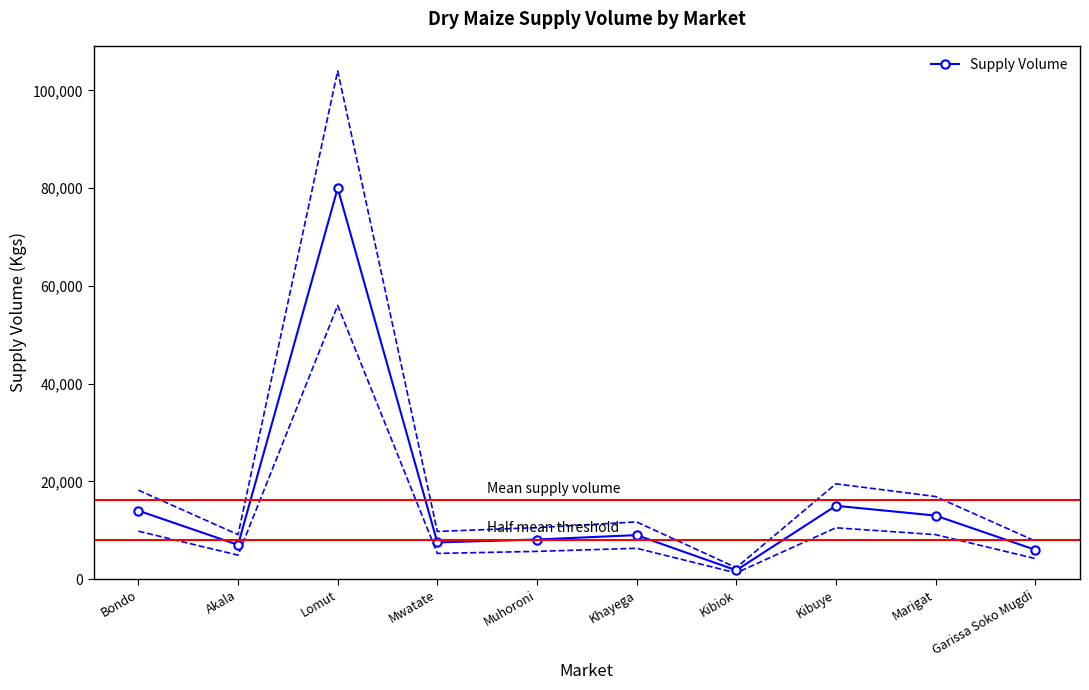

List the labels in order of value, largest first.

Lomut, Kibuye, Bondo, Marigat, Khayega, Muhoroni, Mwatate, Akala, Garissa Soko Mugdi, Kibiok